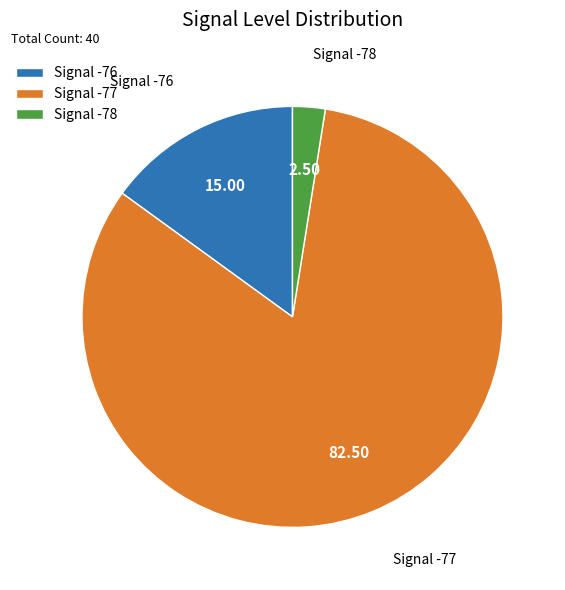

Between Signal -76 and Signal -78, which is larger?

Signal -76